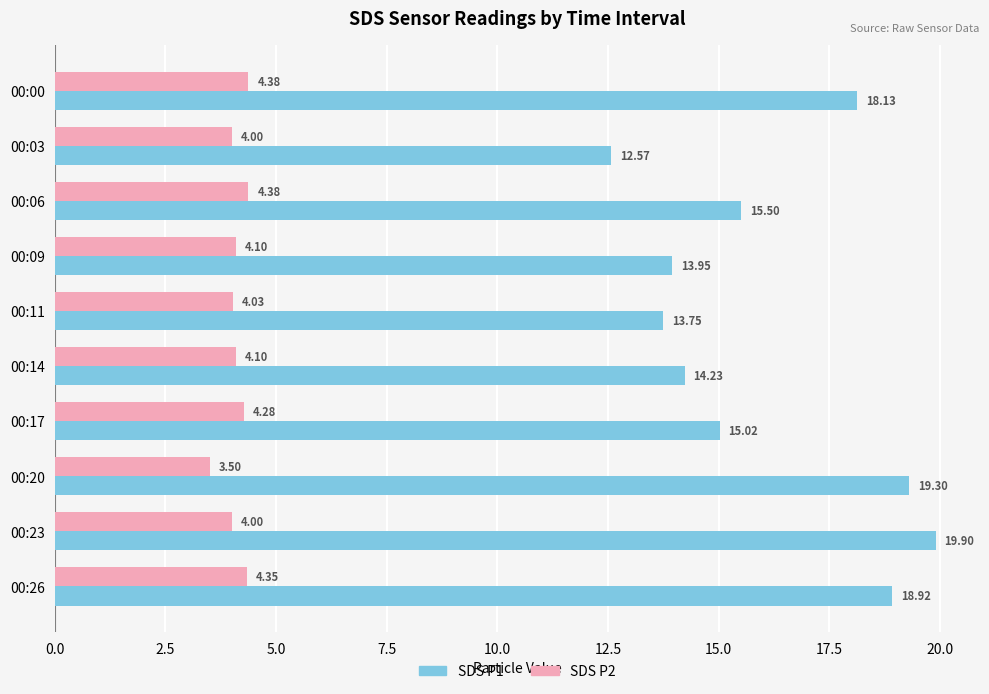

What is the difference between the highest and lowest values at 00:26?

14.6